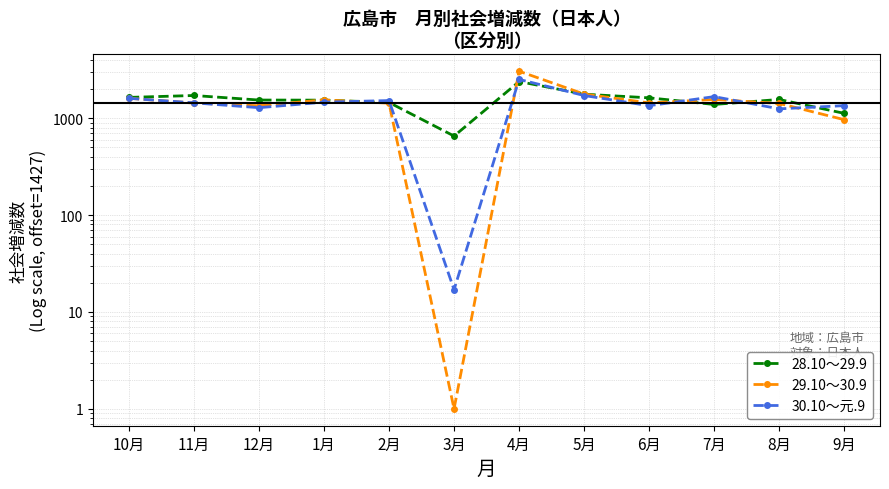

True or false: 29.10～30.9 has a value of 2475 at 1月.

False